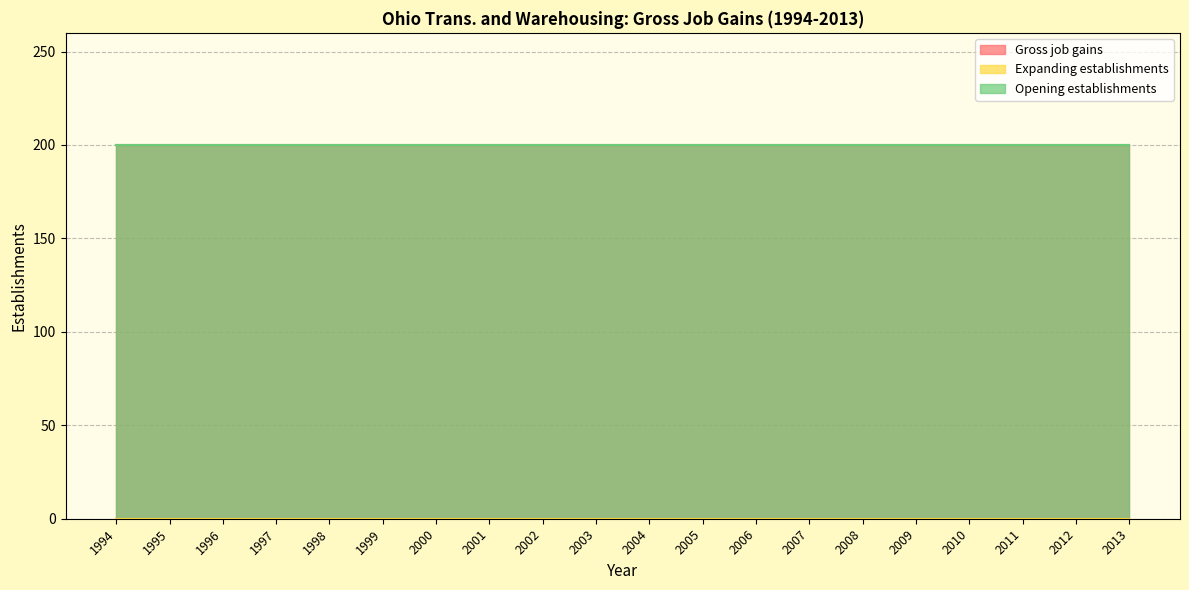

Reading right to left, list all the values displayed in this chart.

Gross job gains: 2013=200	2012=200	2011=200	2010=200	2009=200	2008=200	2007=200	2006=200	2005=200	2004=200	2003=200	2002=200	2001=200	2000=200	1999=200	1998=200	1997=200	1996=200	1995=200	1994=200
Expanding establishments: 2013=0	2012=0	2011=0	2010=0	2009=0	2008=0	2007=0	2006=0	2005=0	2004=0	2003=0	2002=0	2001=0	2000=0	1999=0	1998=0	1997=0	1996=0	1995=0	1994=0
Opening establishments: 2013=200	2012=200	2011=200	2010=200	2009=200	2008=200	2007=200	2006=200	2005=200	2004=200	2003=200	2002=200	2001=200	2000=200	1999=200	1998=200	1997=200	1996=200	1995=200	1994=200